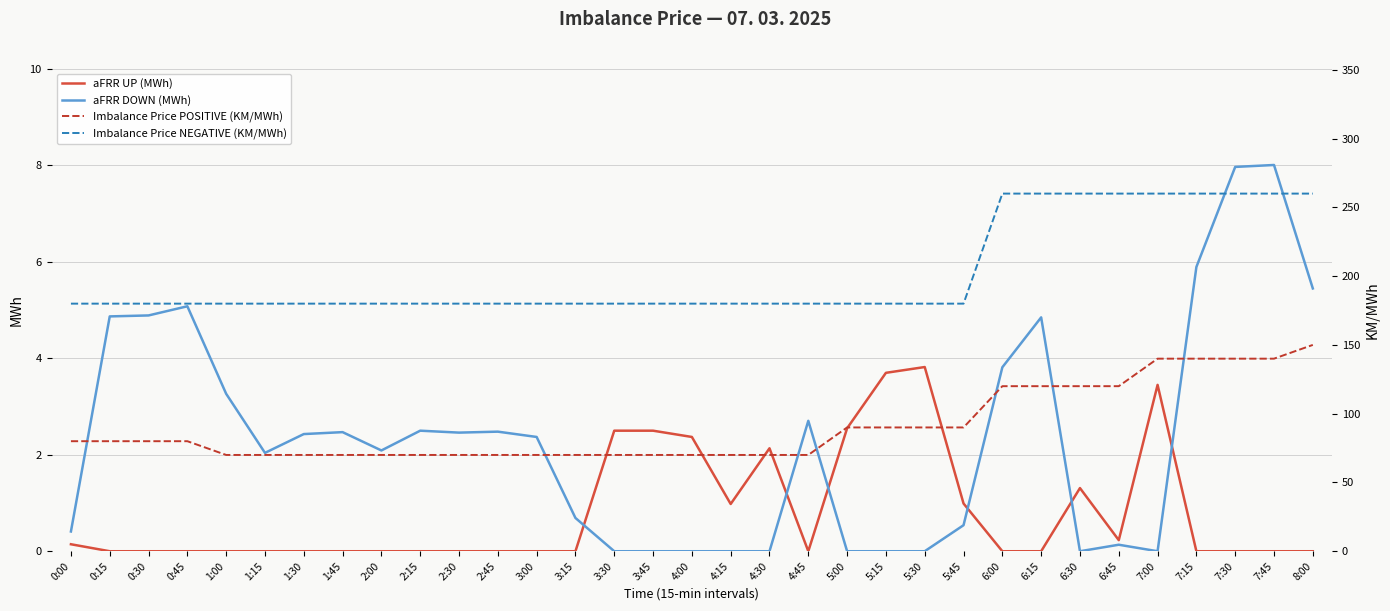

How many intersections are there between aFRR UP (MWh) and aFRR DOWN (MWh)?

6